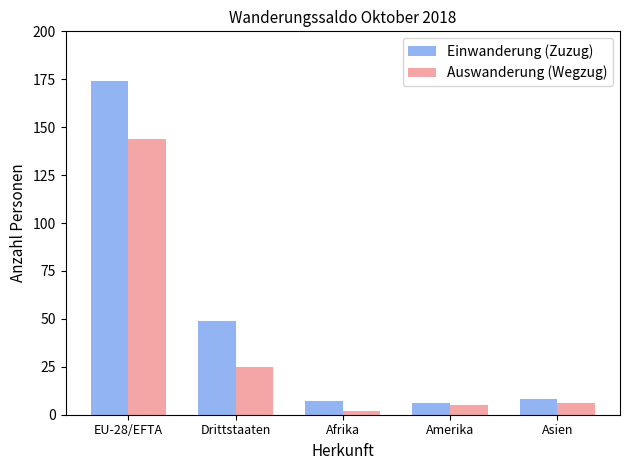

What is the difference between the maximum and minimum values in the Auswanderung (Wegzug) series?

142